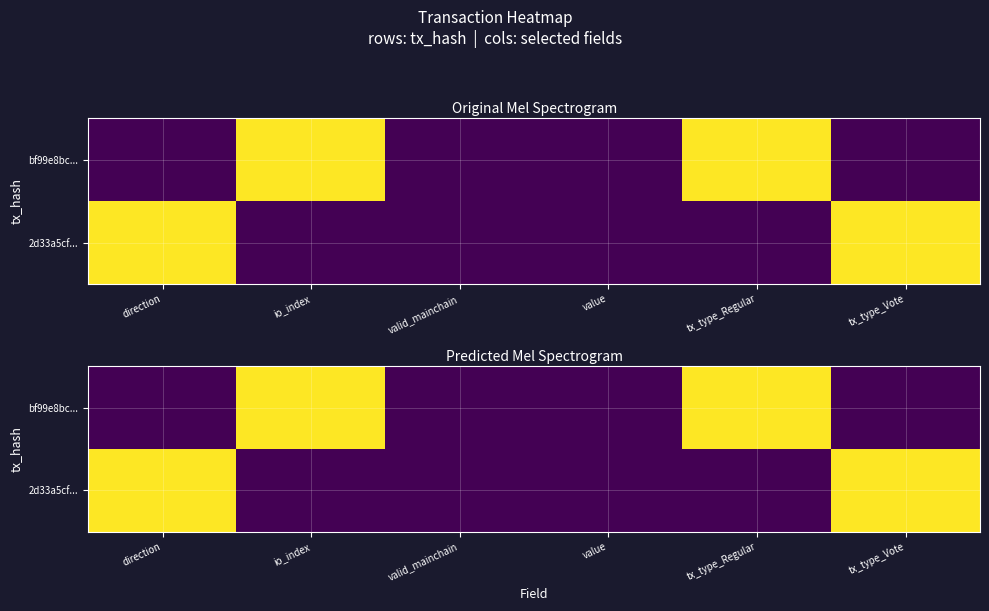

What is the sum of the 2d33a5cf... values at direction and tx_type_Regular?

1